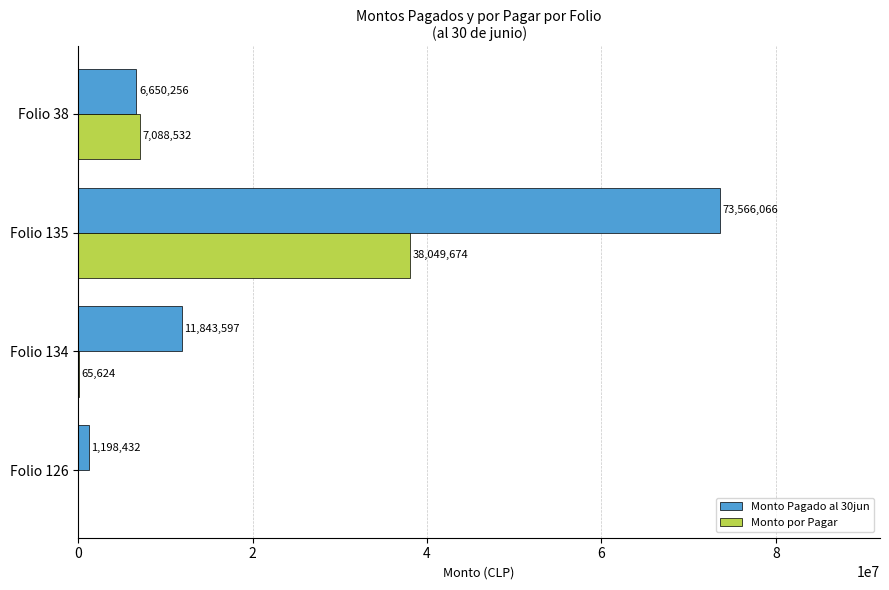

The value of Monto Pagado al 30jun at Folio 134 is 11843597. True or false?

True